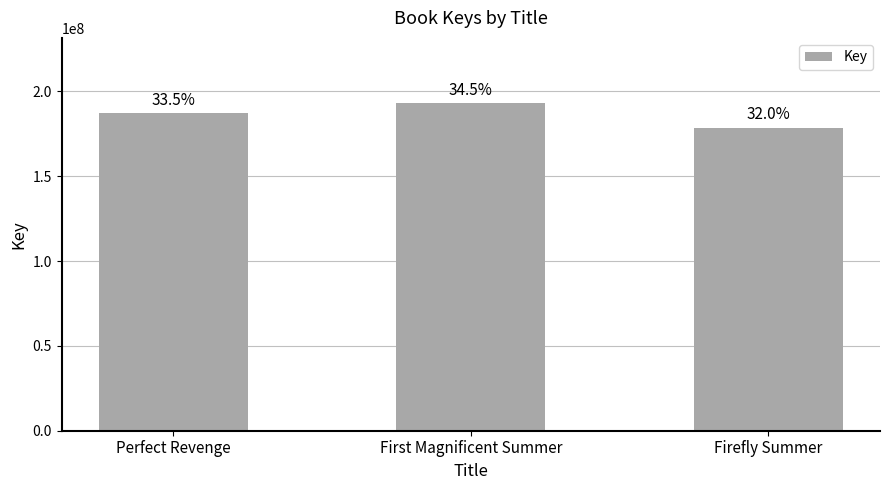

How many bars are there in total?

3